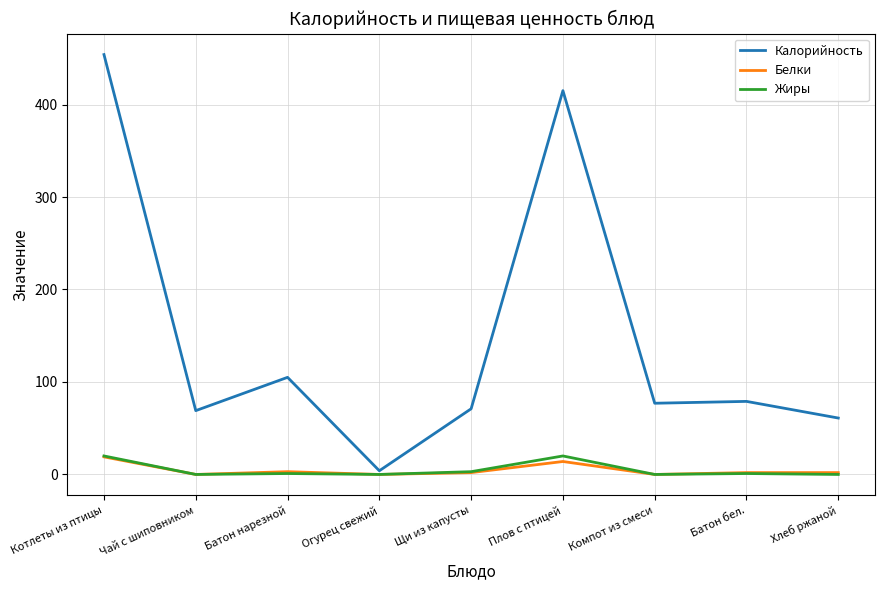

Which category has the highest value in the Калорийность series?

Котлеты из птицы